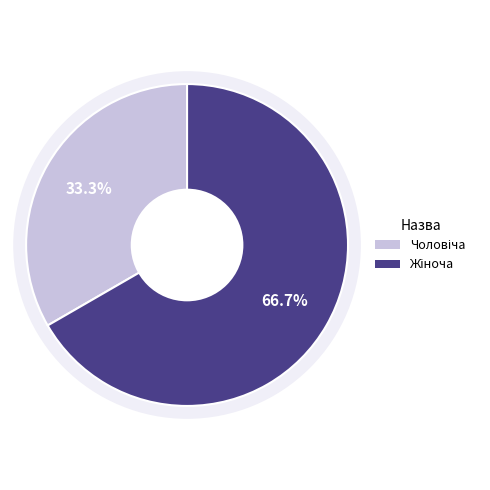

Which slice is the smallest?

Чоловіча